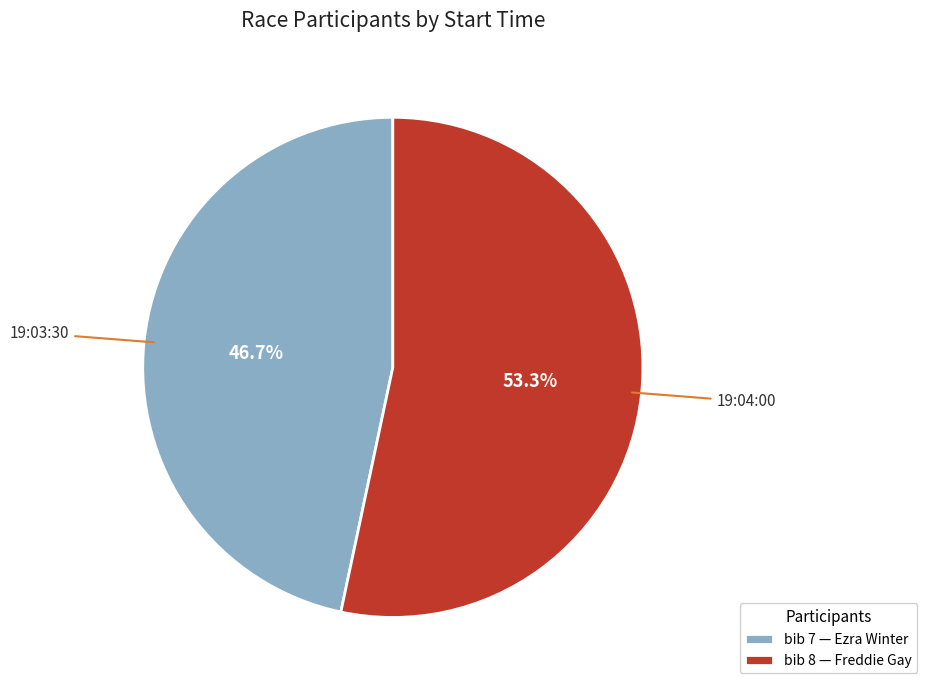

Which slice is the largest?

bib 8 — Freddie Gay